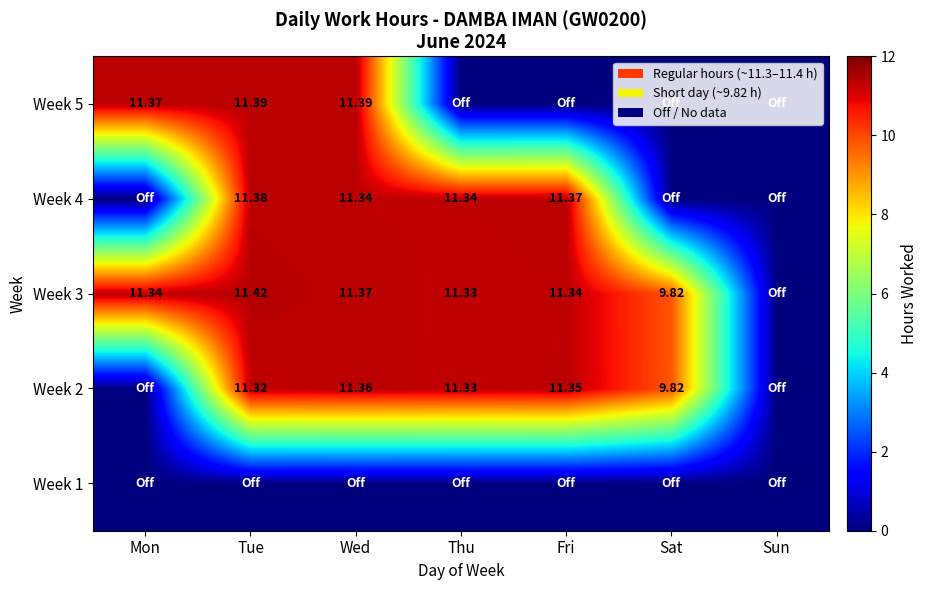

Is the value of Week 2 at Thu greater than the value of Week 3 at Wed?

No